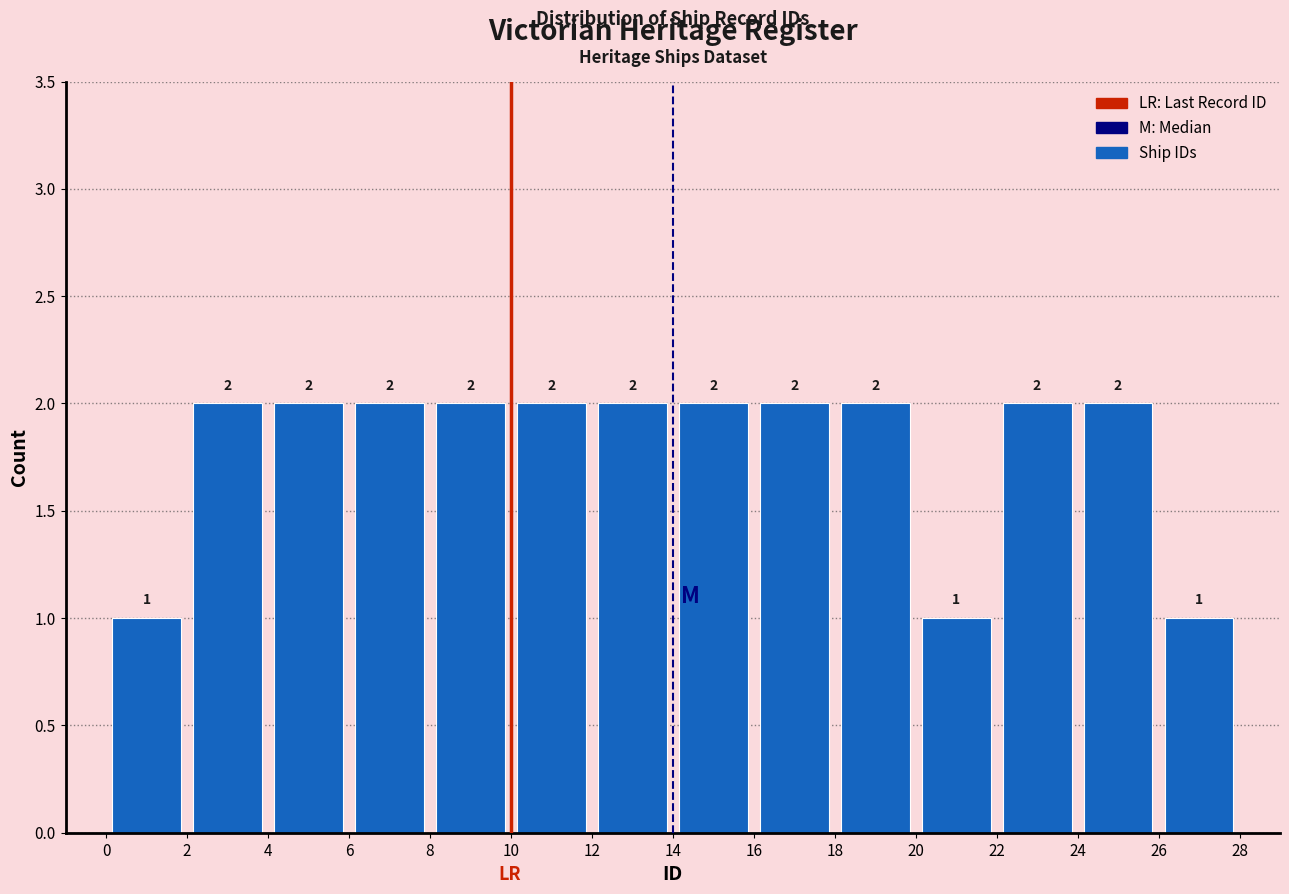

Reading left to right, list every bar in this chart as the range it spans on the x-axis followed by its height.

0 to 2: 1
2 to 4: 2
4 to 6: 2
6 to 8: 2
8 to 10: 2
10 to 12: 2
12 to 14: 2
14 to 16: 2
16 to 18: 2
18 to 20: 2
20 to 22: 1
22 to 24: 2
24 to 26: 2
26 to 28: 1